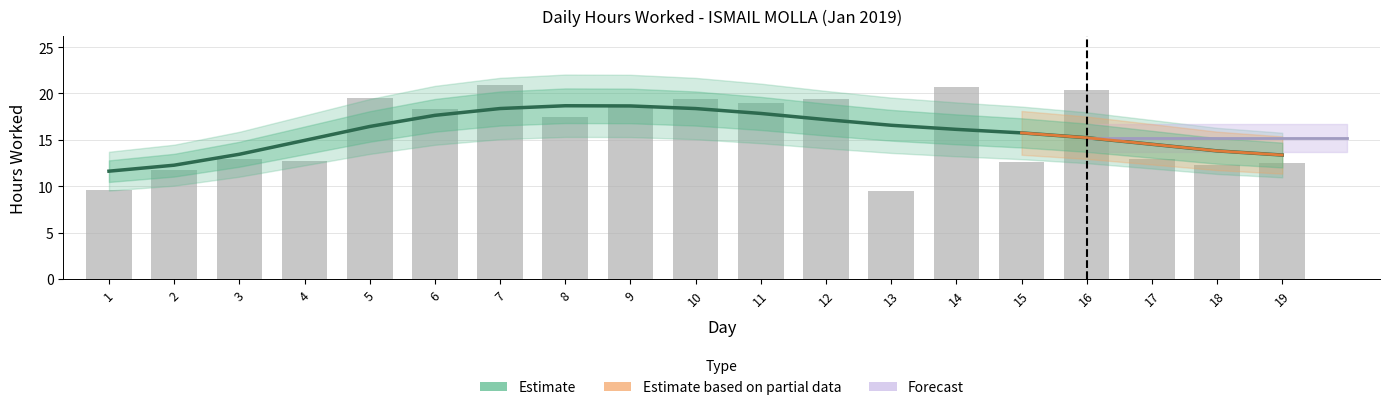

How many bars are there in total?

19